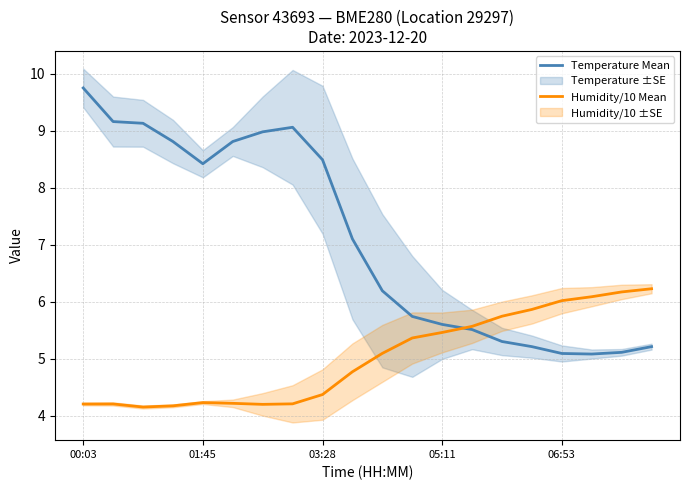

What is the maximum value for Humidity/10 Mean?

6.2